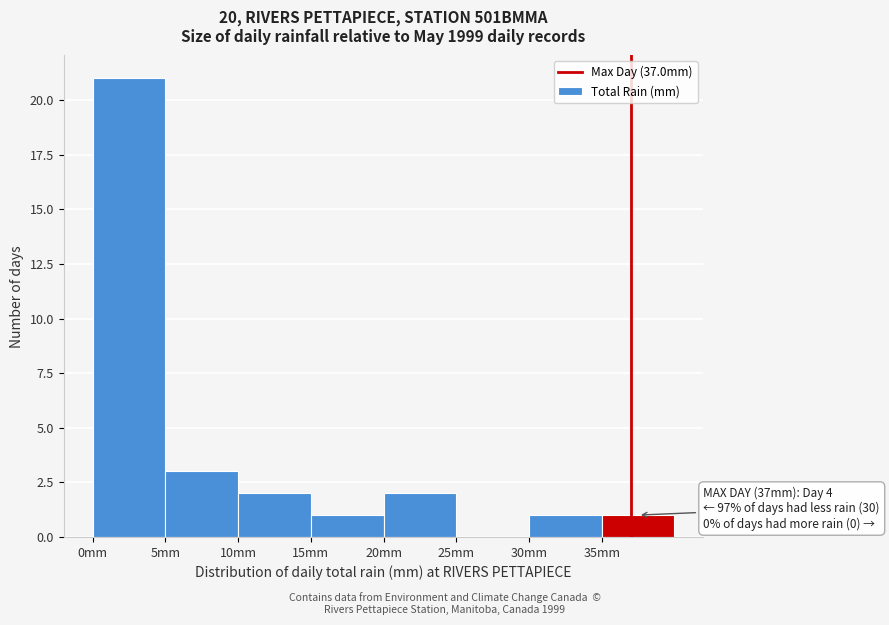

Which range on the x-axis has the tallest bar?

0 to 5